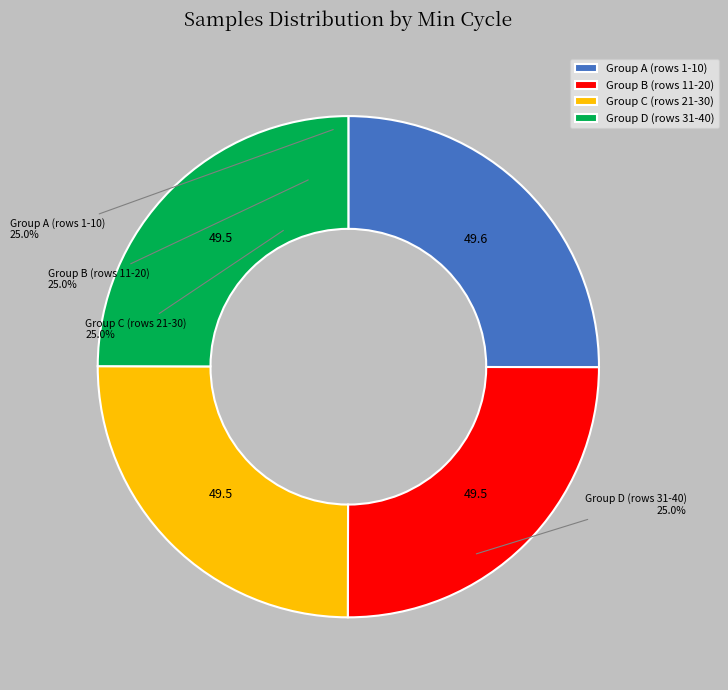

What is the ratio of the value at Group C (rows 21-30) to the value at Group D (rows 31-40)?

1.0